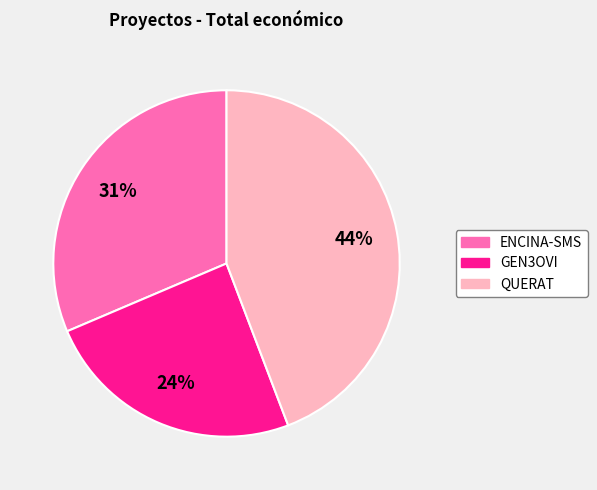

Is the sum of ENCINA-SMS and GEN3OVI greater than half?

Yes